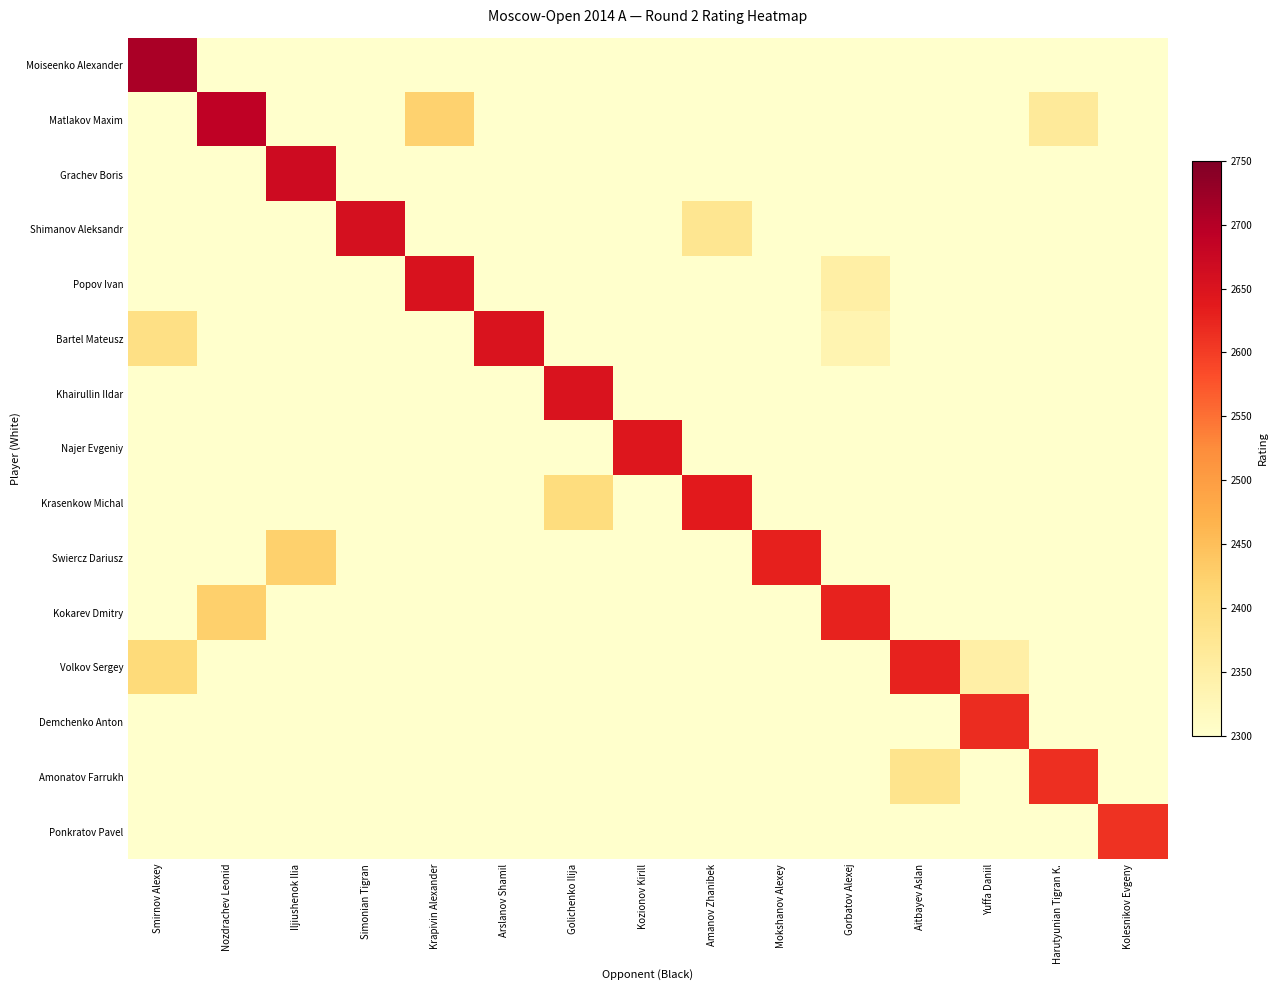

Between Nozdrachev Leonid and Kozionov Kirill, which series saw the biggest shift?

Matlakov Maxim